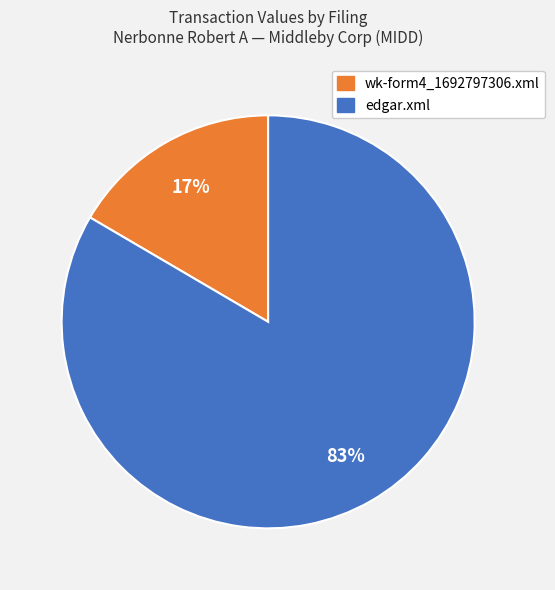

To the nearest percent, what is the average slice percentage?

50%